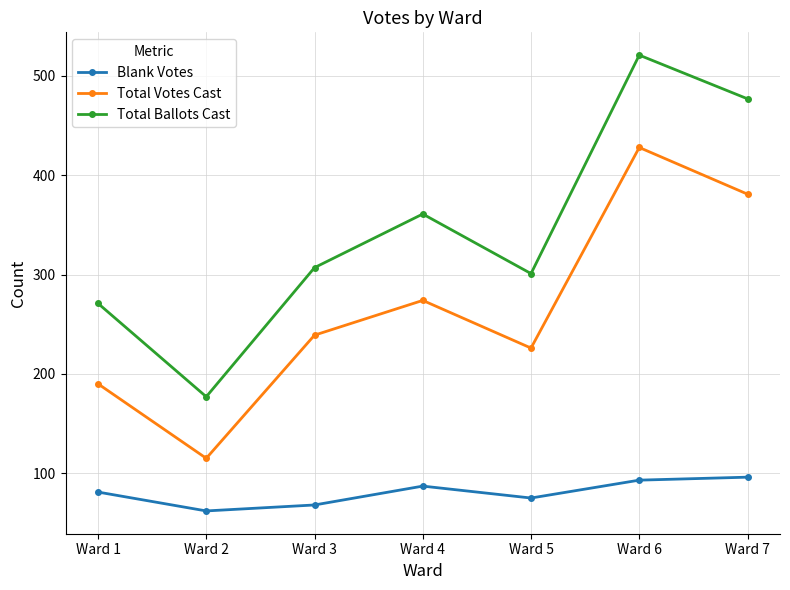

Reading right to left, what are all the values shown in this chart?

Blank Votes: 96	93	75	87	68	62	81
Total Votes Cast: 381	428	226	274	239	115	190
Total Ballots Cast: 477	521	301	361	307	177	271